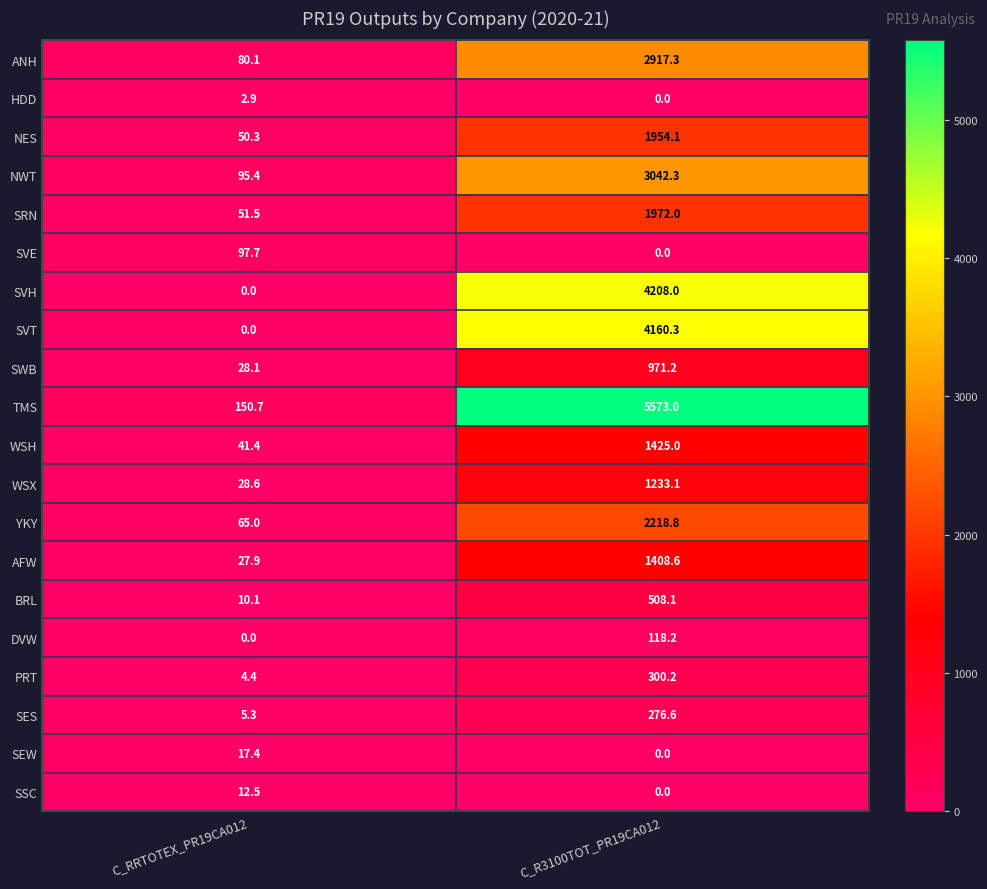

What is the difference between the maximum and minimum values in the WSH series?

1383.6